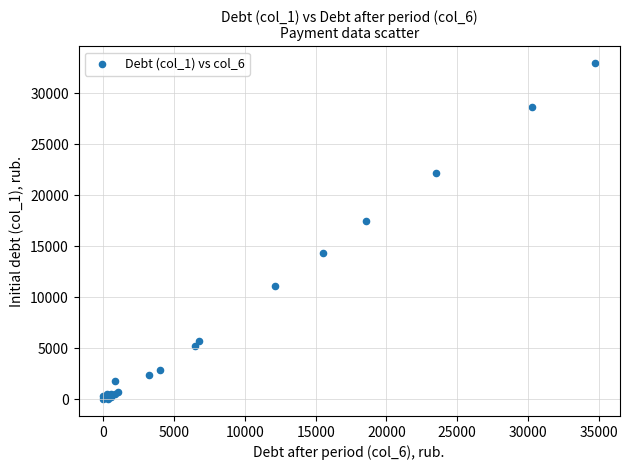

What Y value in the scatter plot is closest to 16468?

17461.4